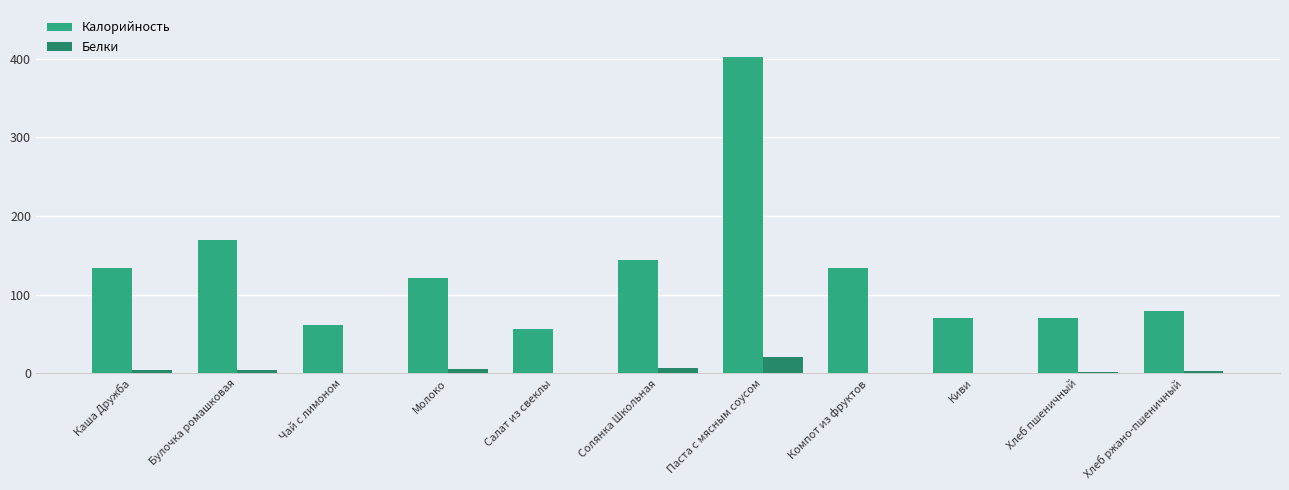

What is the maximum value for Калорийность?

401.7